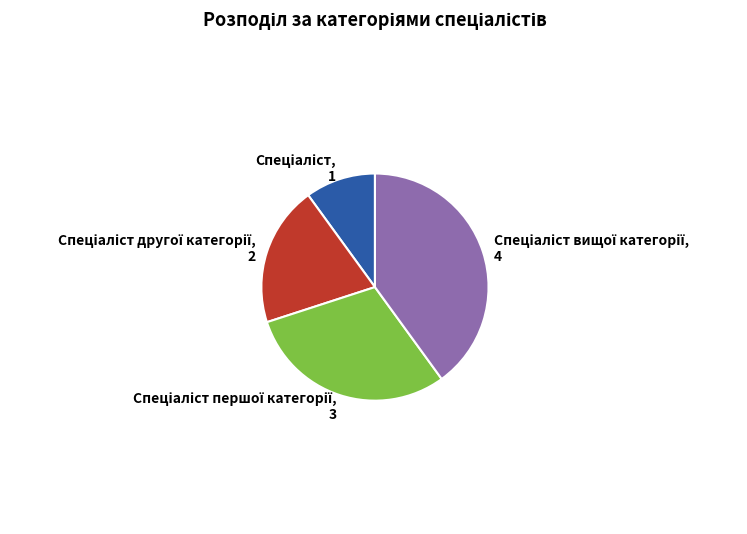

Is there any slice that represents more than half of the pie?

No